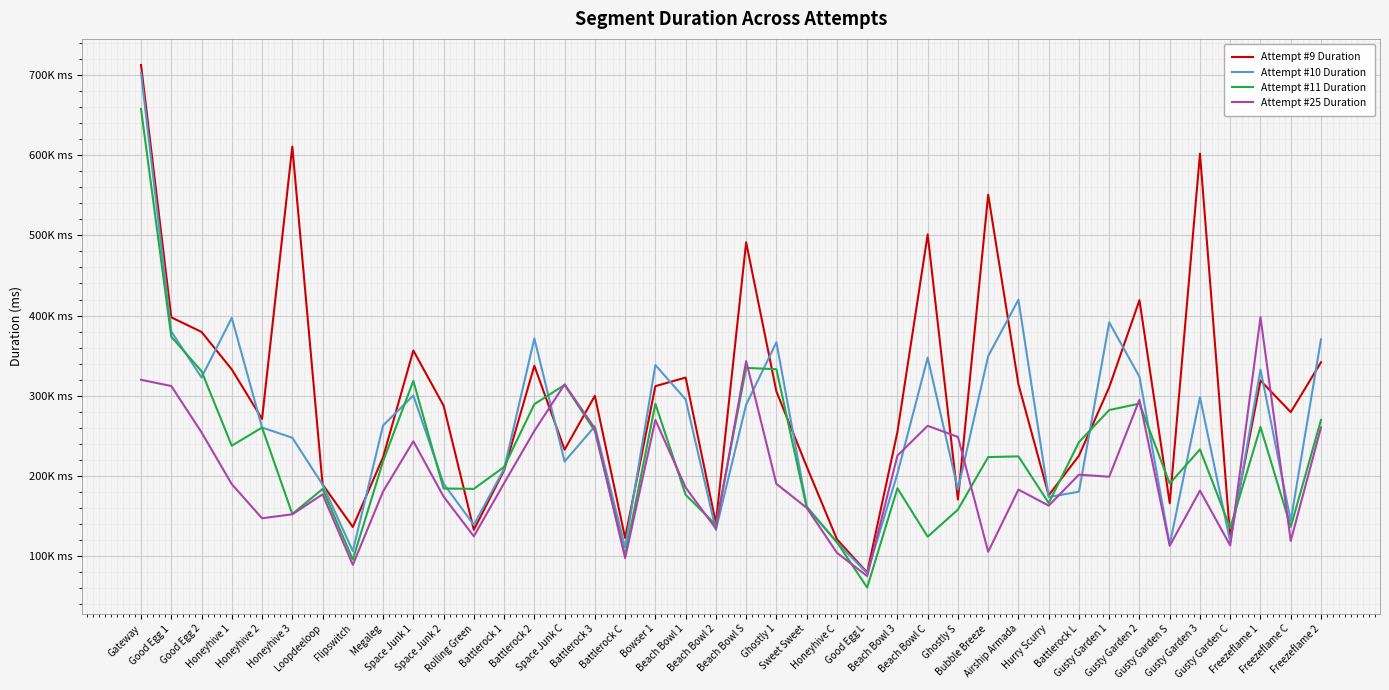

Rank the series by their maximum value, from highest to lowest.

Attempt #9 Duration, Attempt #10 Duration, Attempt #11 Duration, Attempt #25 Duration